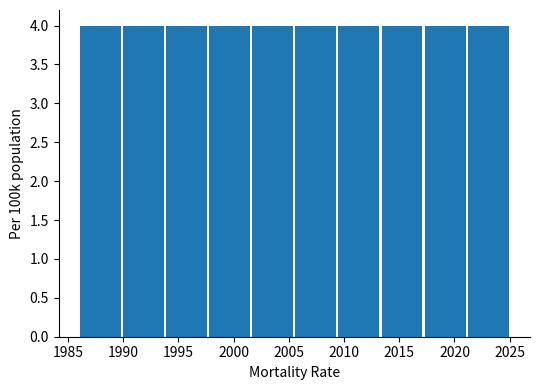

Reading left to right, transcribe this chart: for each bar, give the range it covers on the x-axis and its height. Neither the bar edges nor the heights are printed on the chart, so give them approximately, as read against the axes.

1986.0 to 1989.9: 4
1989.9 to 1993.8: 4
1993.8 to 1997.7: 4
1997.7 to 2001.6: 4
2001.6 to 2005.5: 4
2005.5 to 2009.4: 4
2009.4 to 2013.3: 4
2013.3 to 2017.2: 4
2017.2 to 2021.1: 4
2021.1 to 2025.0: 4